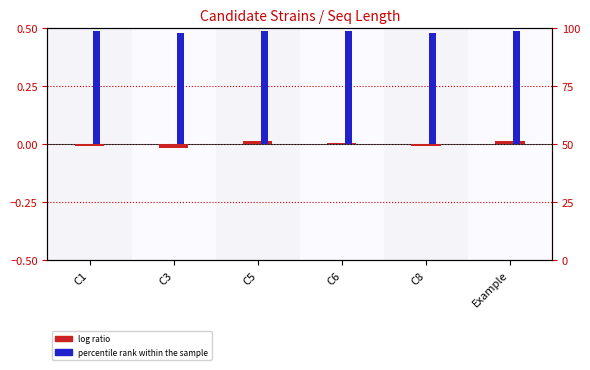

Reading right to left, extract all data points from this chart.

log ratio: Example=0.0	C8=-0.0	C6=0.0	C5=0.0	C3=-0.0	C1=-0.0
percentile rank within the sample: Example=0.5	C8=0.5	C6=0.5	C5=0.5	C3=0.5	C1=0.5